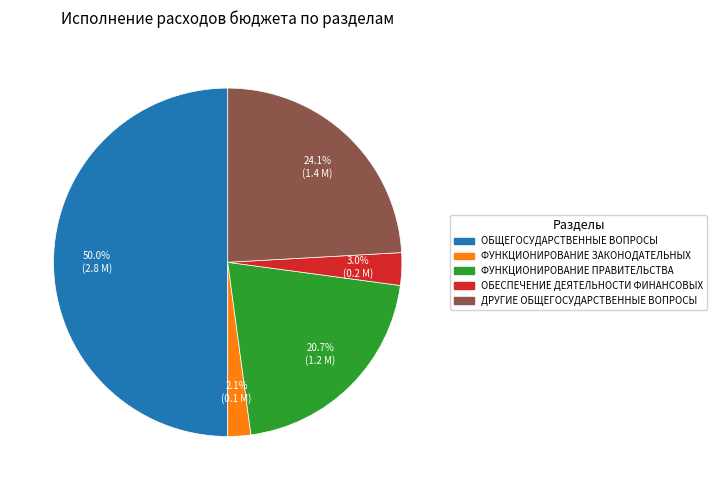

How many slices are in this pie chart?

5